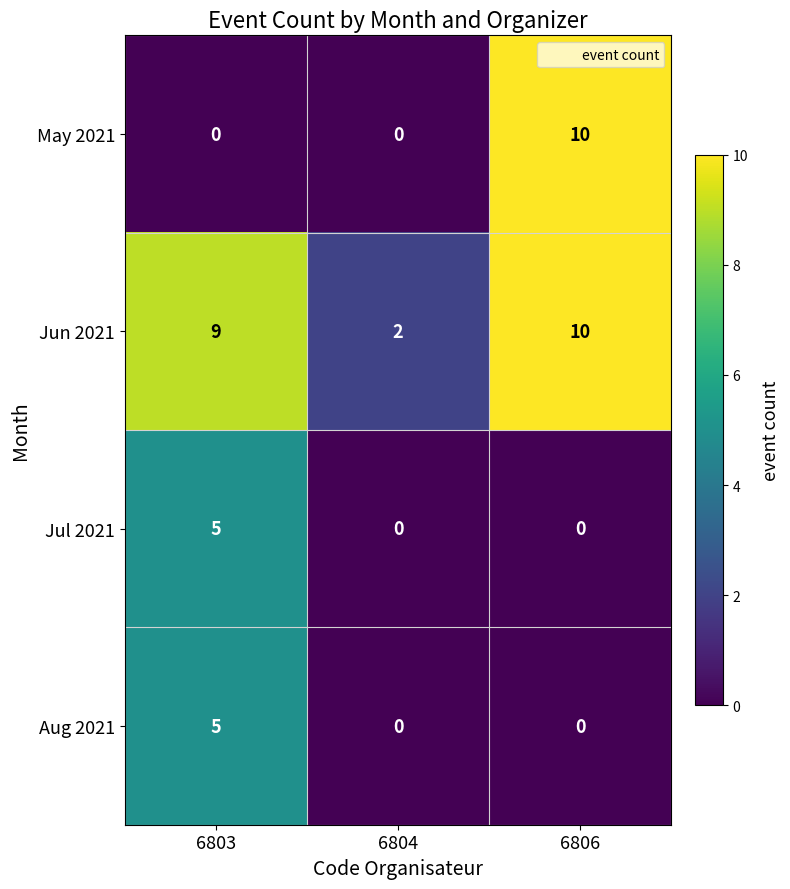

Is it true that Jun 2021 equals 3 at 6803?

False